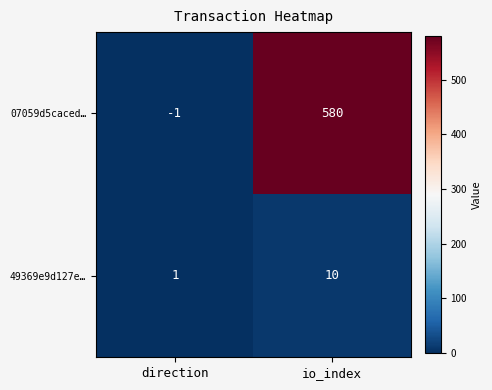

At io_index, list the series in order from smallest to largest.

49369e9d127e…, 07059d5caced…